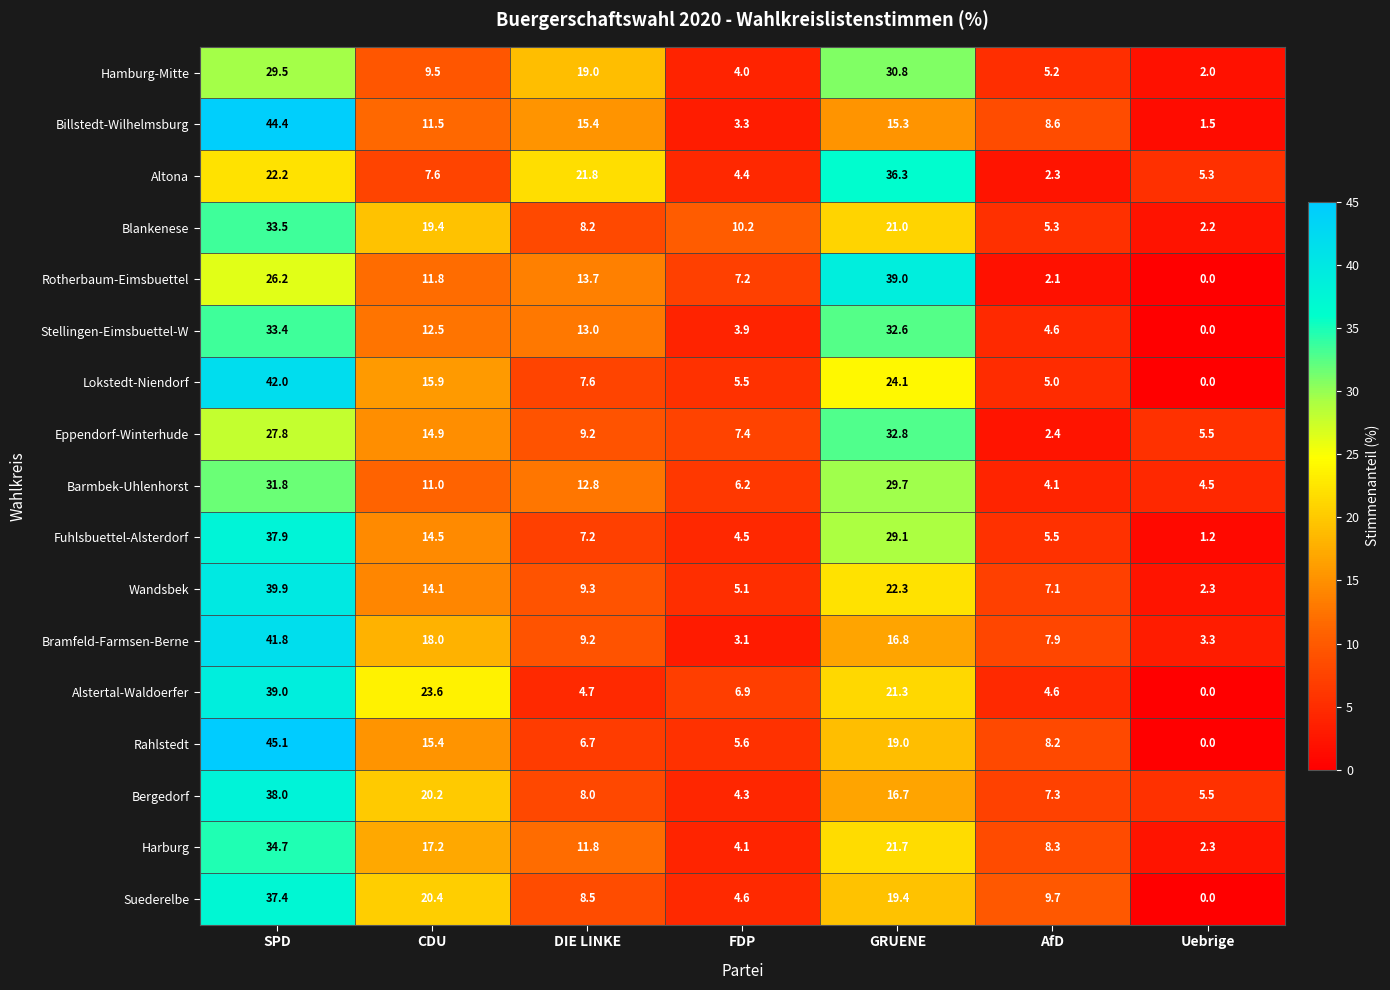

The Barmbek-Uhlenhorst series shows 4.5 at Uebrige. True or false?

True